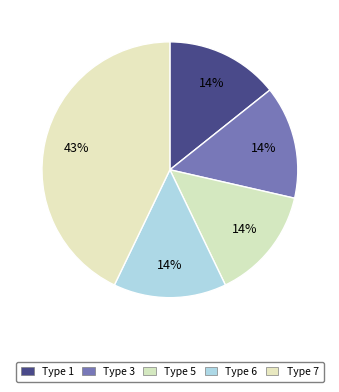

Count the number of slices in the pie.

5